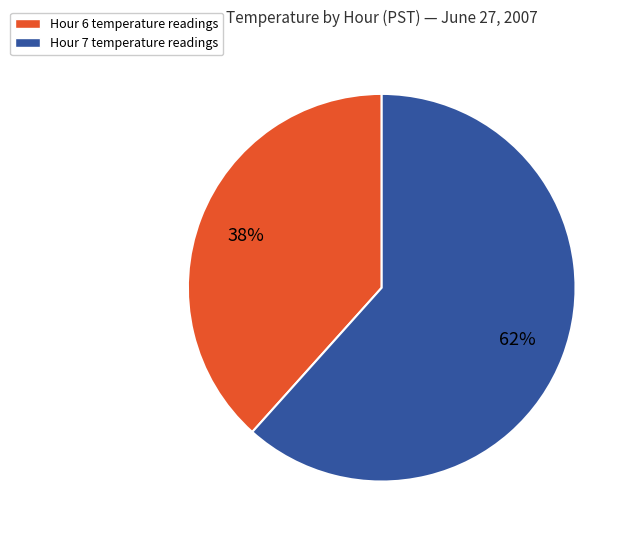

To the nearest percent, what portion does Hour 6 temperature readings represent?

38%